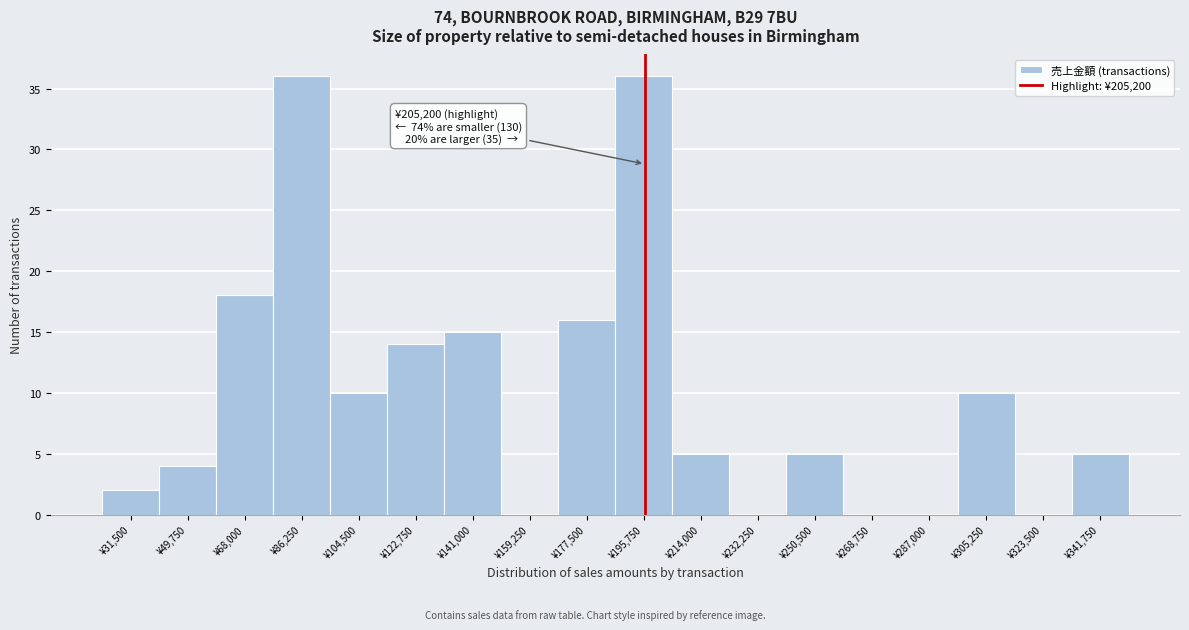

Reading right to left, what are all the values shown in this chart?

¥341,750=5	¥323,500=0	¥305,250=10	¥287,000=0	¥268,750=0	¥250,500=5	¥232,250=0	¥214,000=5	¥195,750=36	¥177,500=16	¥159,250=0	¥141,000=15	¥122,750=14	¥104,500=10	¥86,250=36	¥68,000=18	¥49,750=4	¥31,500=2